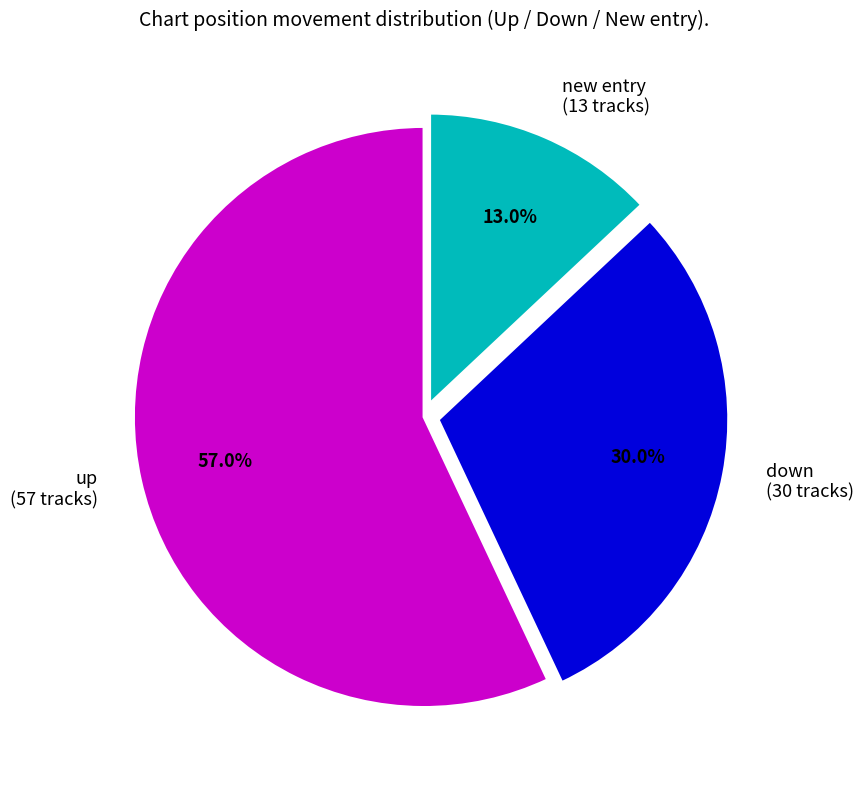

How many slices are in this pie chart?

3